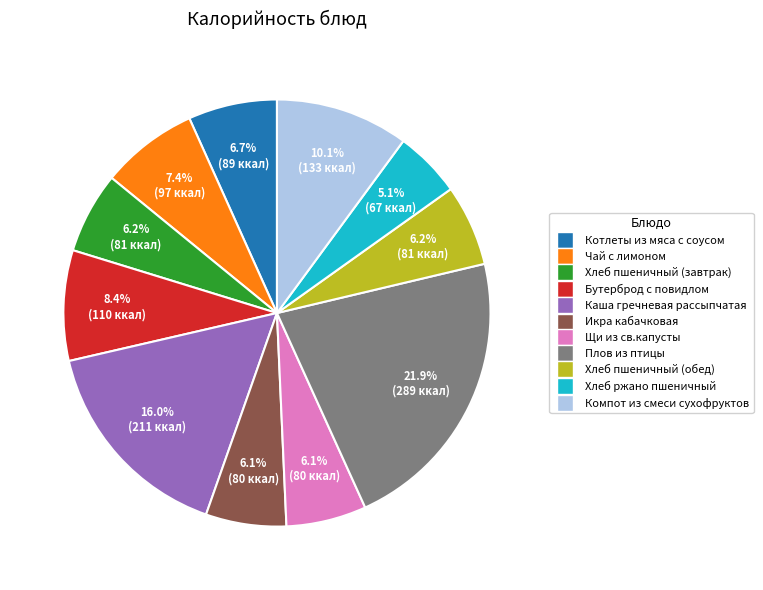

Does any single category account for the majority?

No